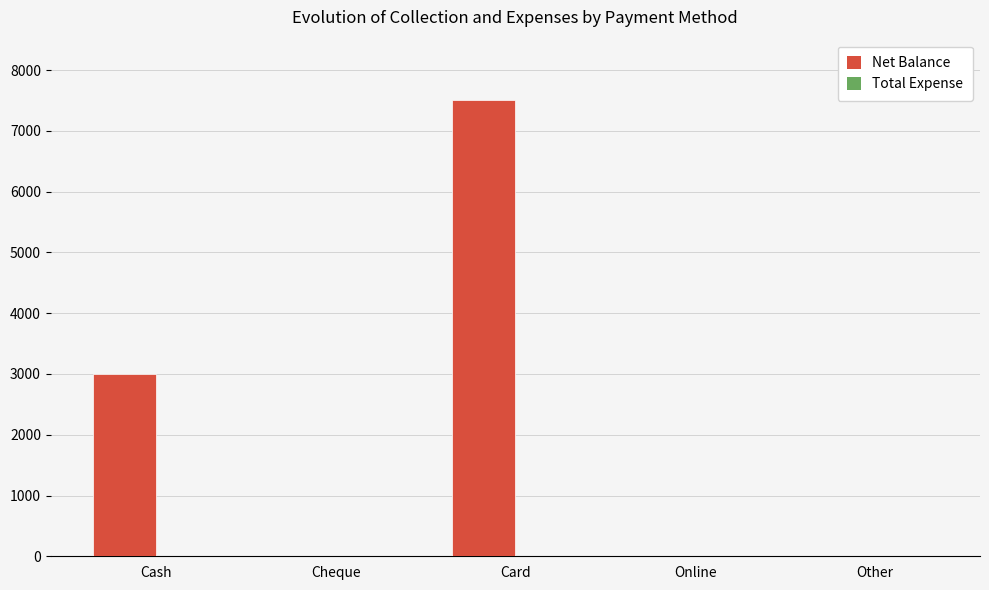

Where is the data nearest to the value 3750?

Cash